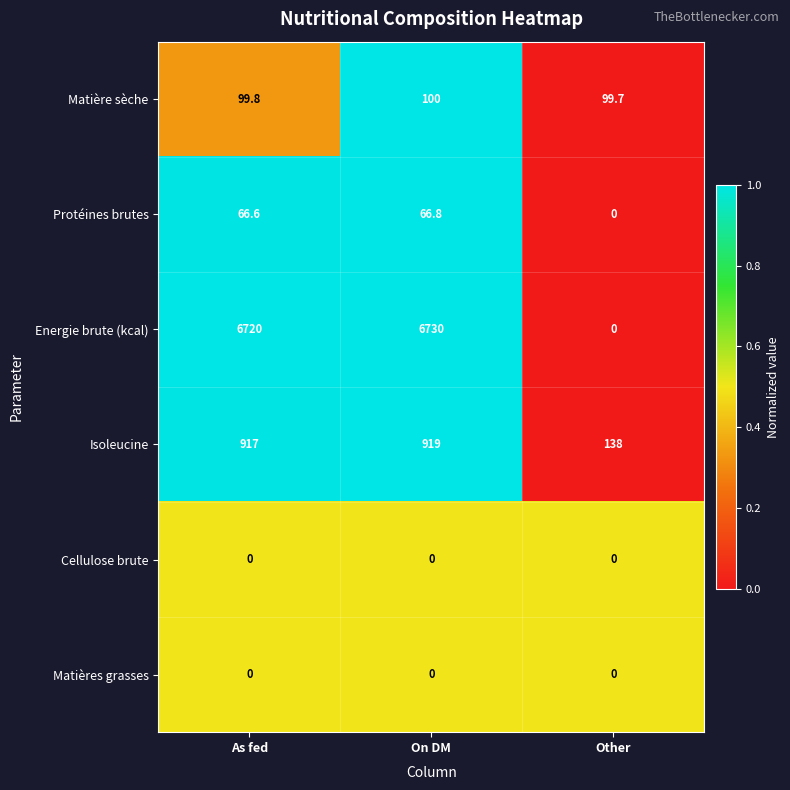

At which category is the sum across all series the highest?

On DM